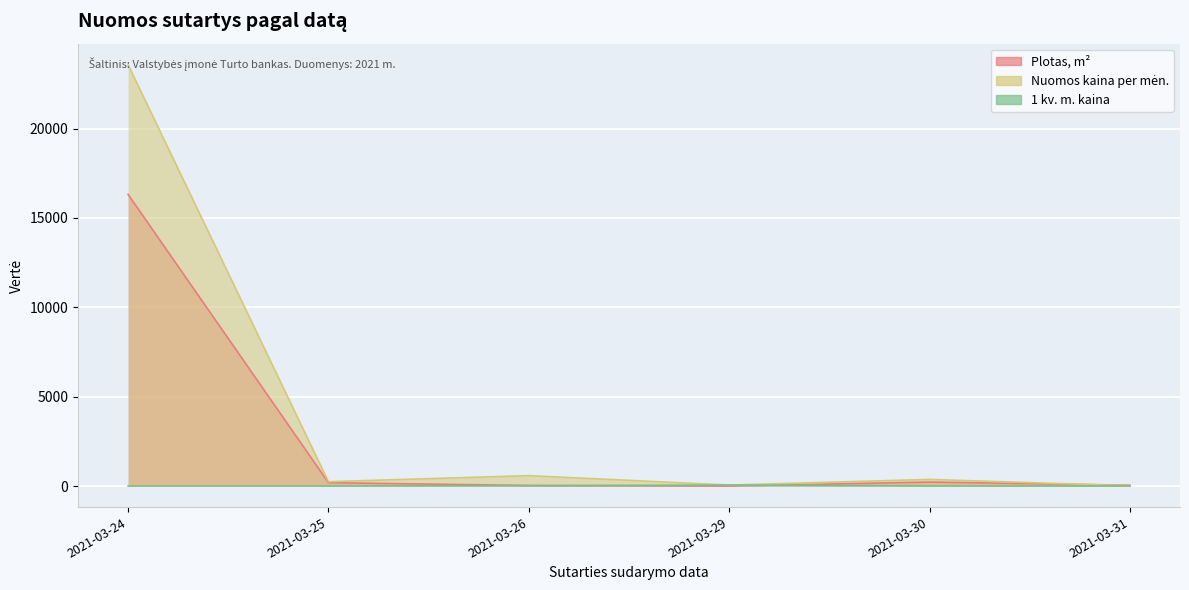

Is it true that Plotas, m2 equals 29.0 at 2021-03-26?

True